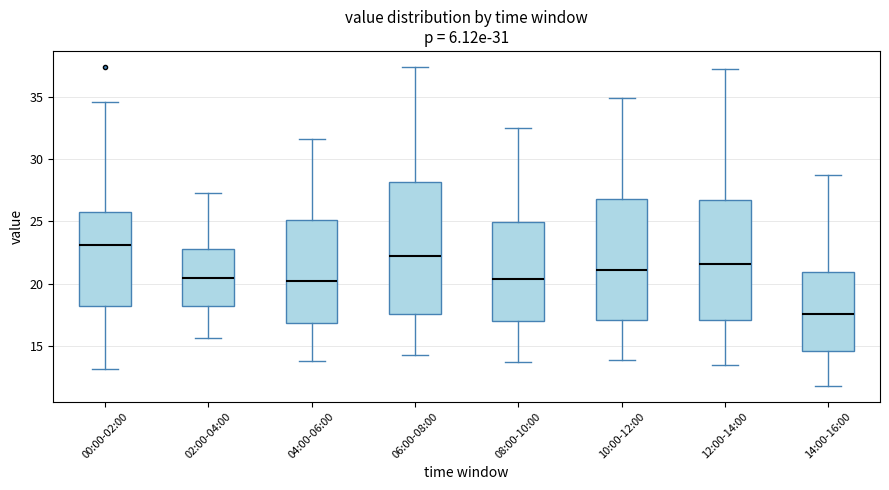

Which box is the tallest, from its lower edge to its upper edge?

06:00-08:00